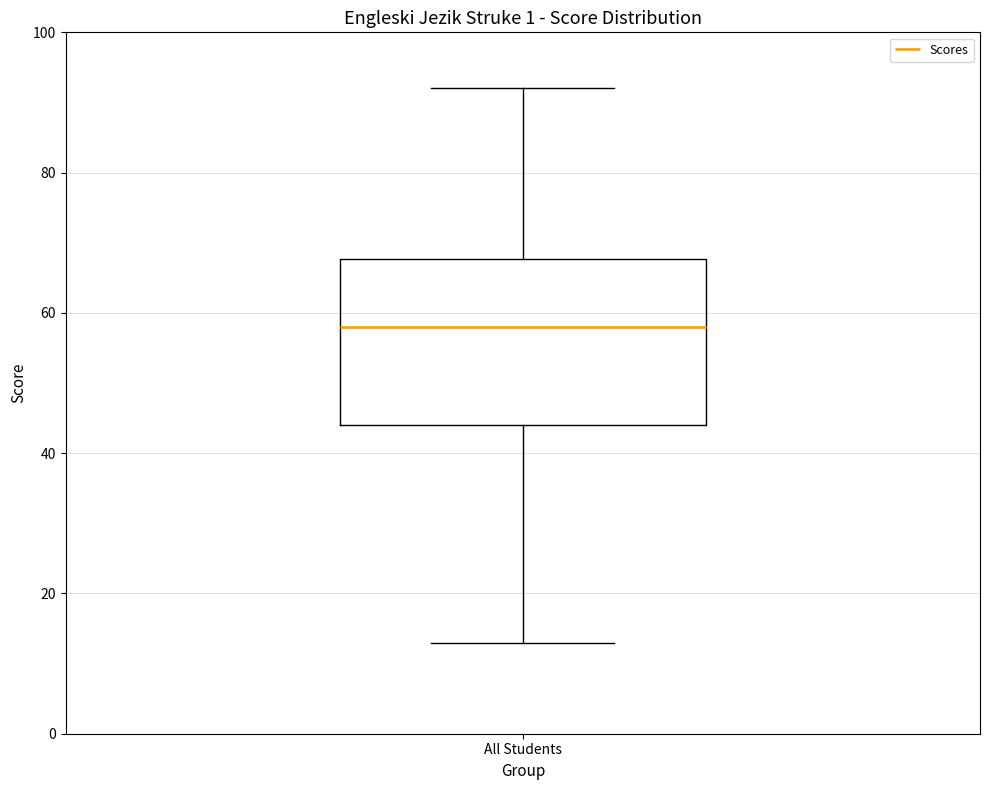

Read this box plot against the y-axis: the position of the median line, the range covered by the box, and the ends of both whiskers. The values are not printed on the chart, so give them approximately, as read against the axis.

median 58, box 44 to 68, whiskers 14 to 92